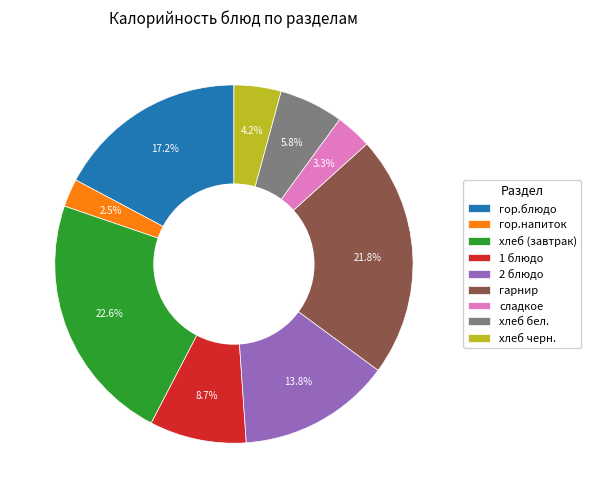

Rank the categories by value from highest to lowest.

хлеб (завтрак), гарнир, гор.блюдо, 2 блюдо, 1 блюдо, хлеб бел., хлеб черн., сладкое, гор.напиток